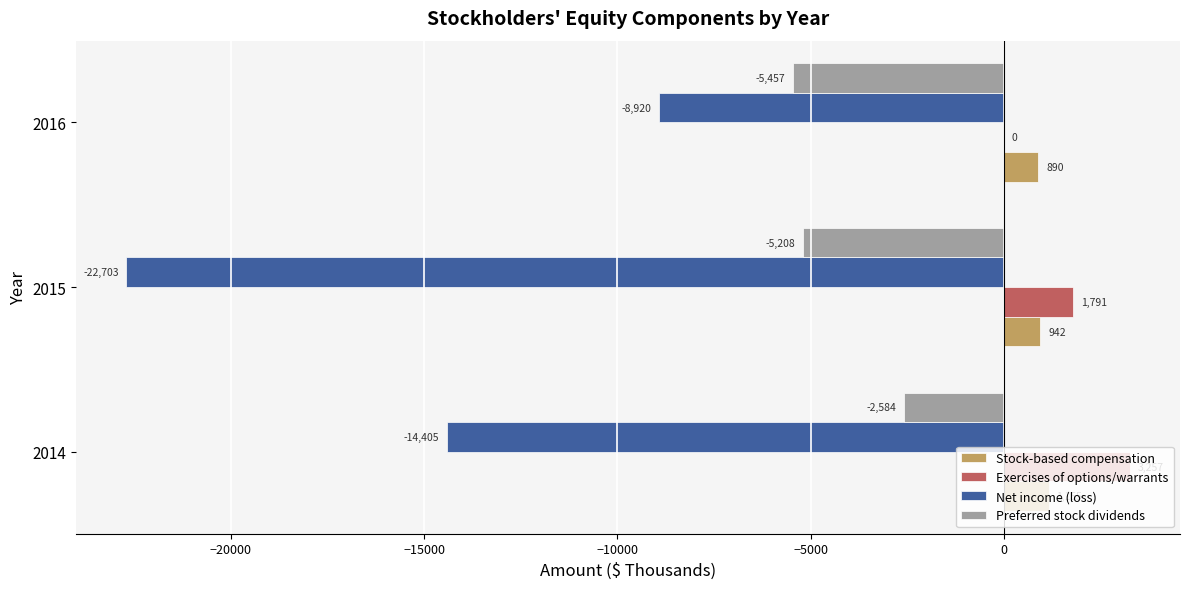

What is the highest value of the Net income (loss) series?

-8920